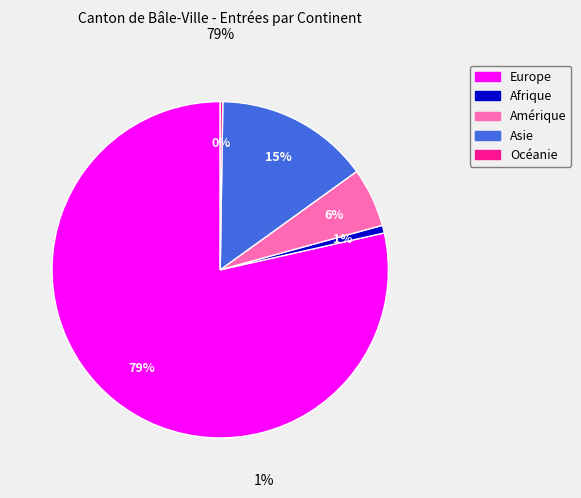

Do Asie and Amérique together represent more than half of the pie?

No